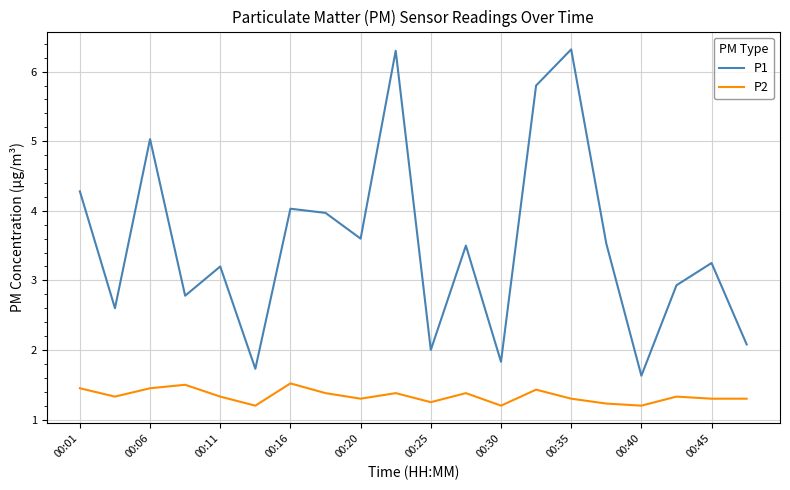

List the series in order of their overall mean, lowest first.

P2, P1